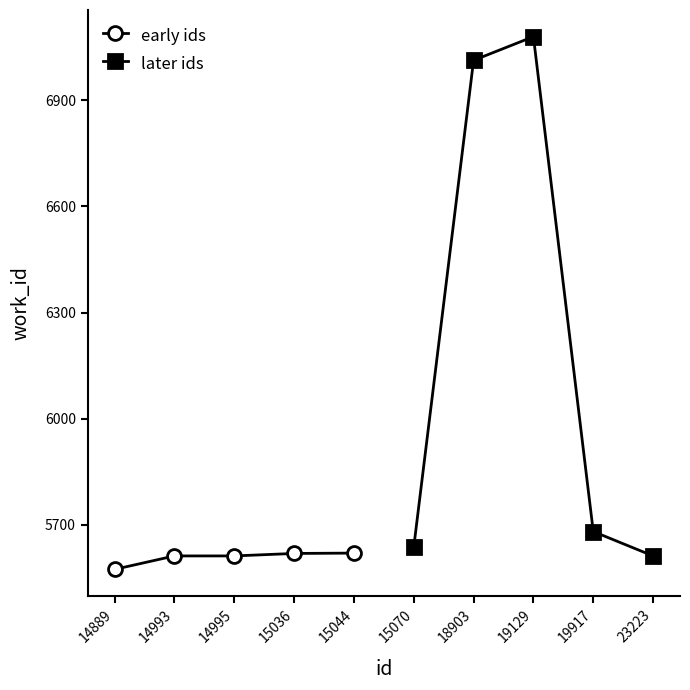

True or false: early ids has a value of 5612 at 14993.

True